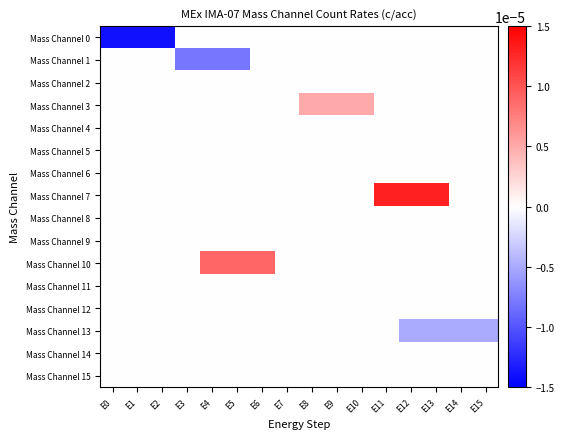

Rank the series at E0 from highest to lowest value.

Mass Channel 1, Mass Channel 2, Mass Channel 3, Mass Channel 4, Mass Channel 5, Mass Channel 6, Mass Channel 7, Mass Channel 8, Mass Channel 9, Mass Channel 10, Mass Channel 11, Mass Channel 12, Mass Channel 13, Mass Channel 14, Mass Channel 15, Mass Channel 0